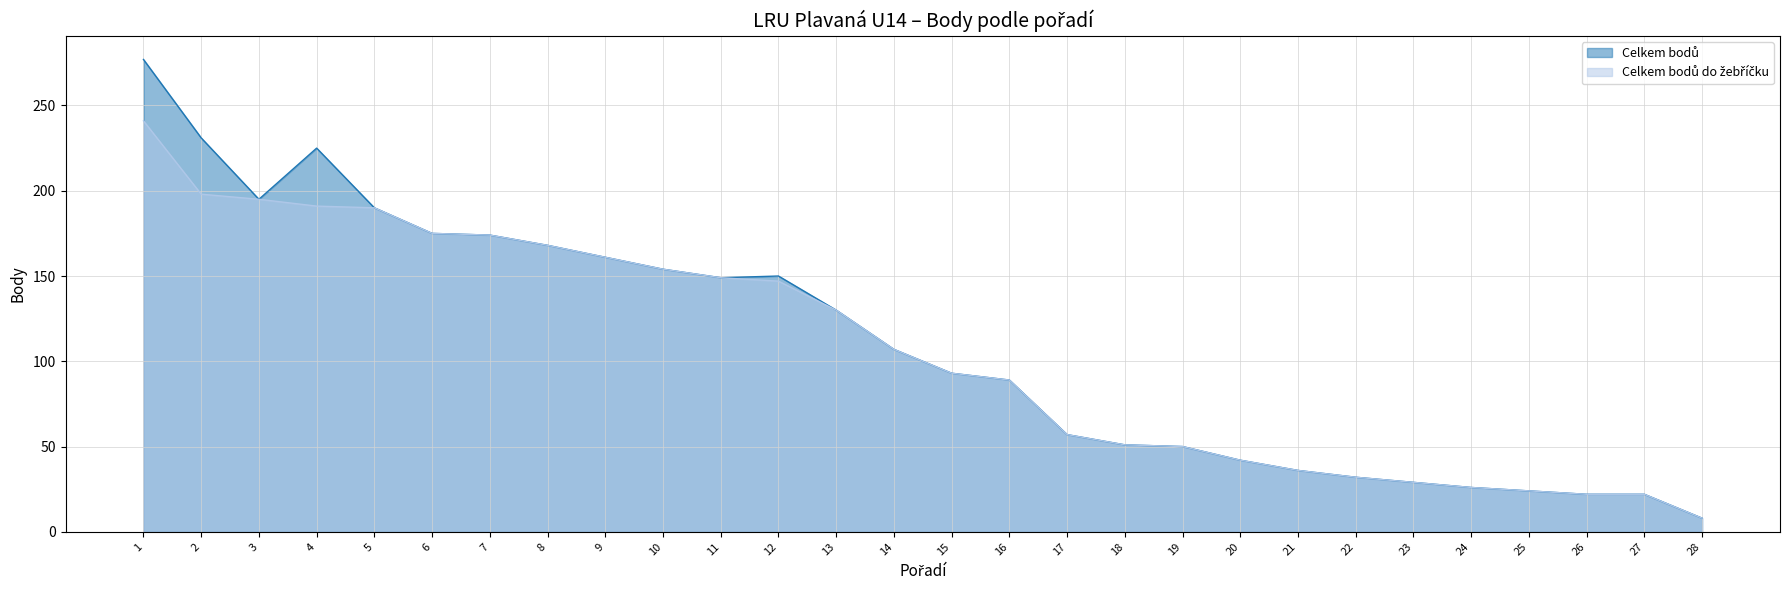

Is the value of Celkem bodů at 14 greater than the value of Celkem bodů do žebříčku at 20?

Yes